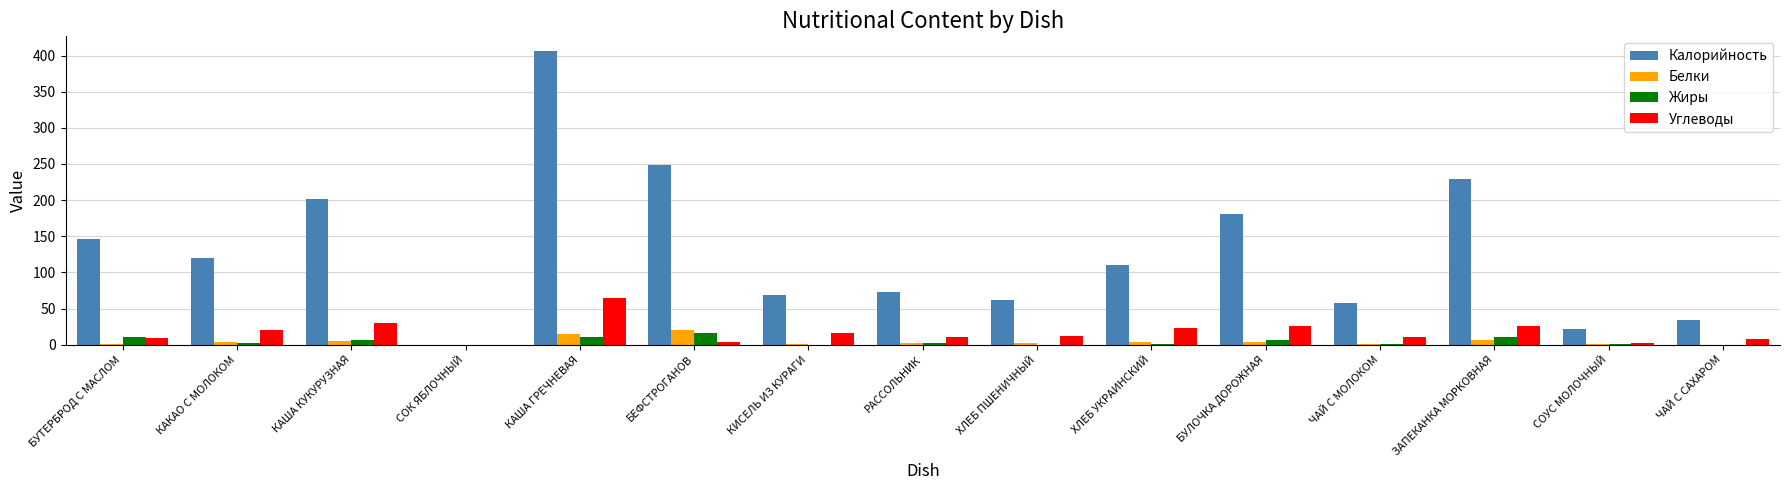

What is the average value of the Жиры series?

4.7